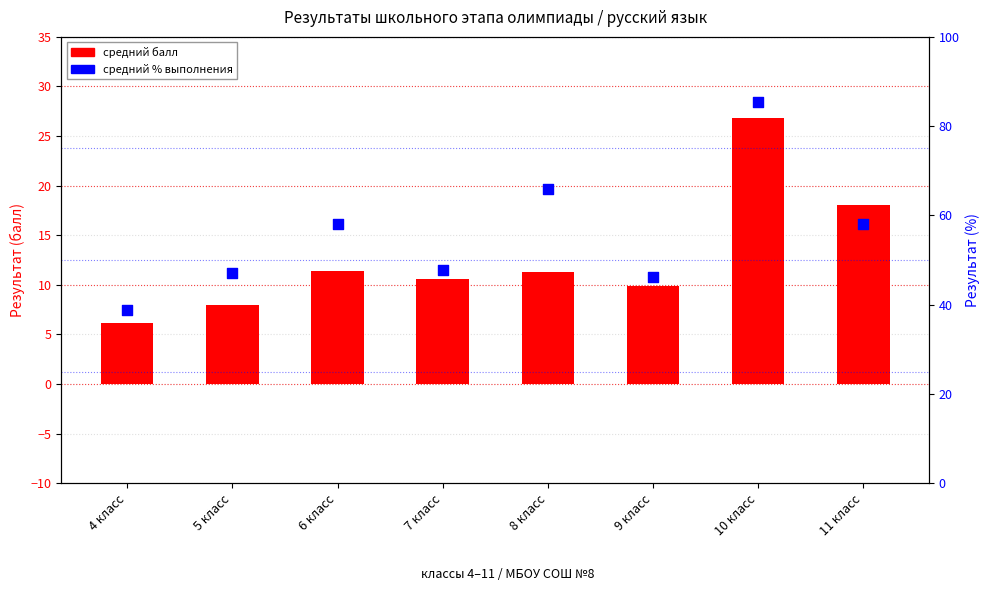

At how many categories does at least one series exceed 58?

2